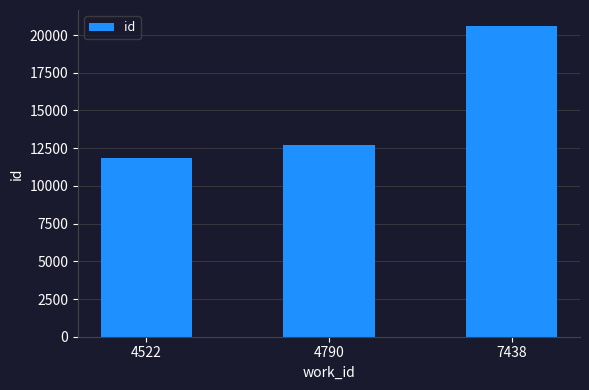

Reading right to left, extract all data points from this chart.

20630	12713	11863